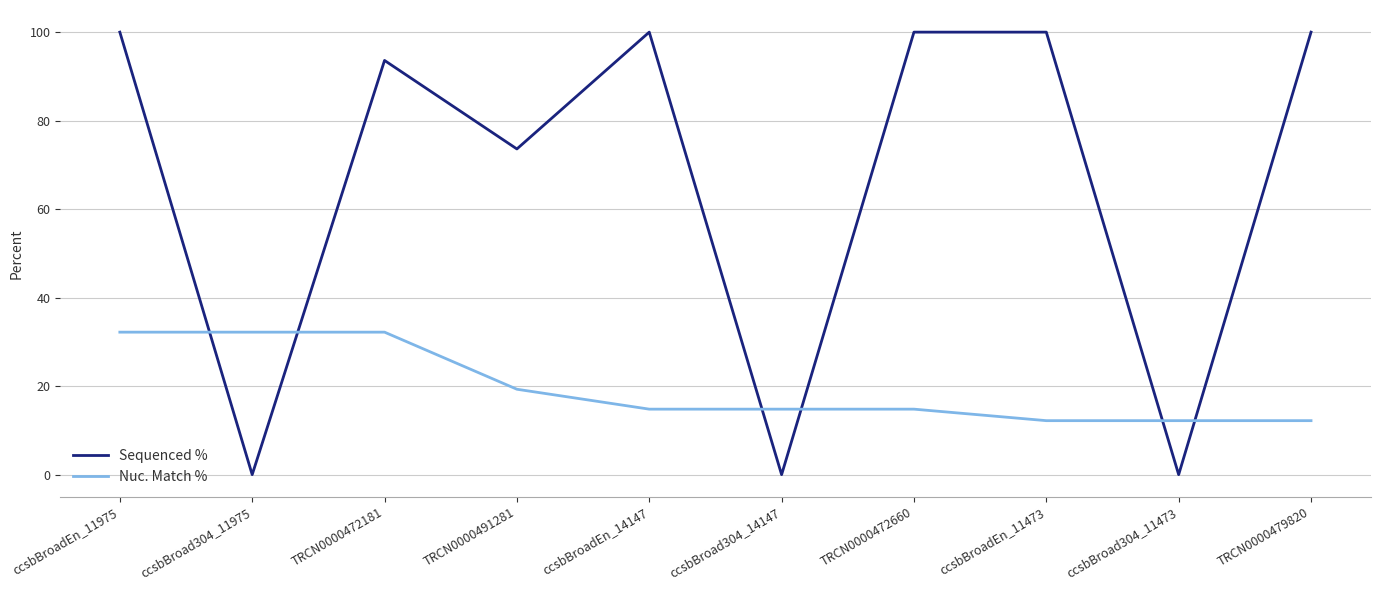

How many lines are shown in the chart?

2